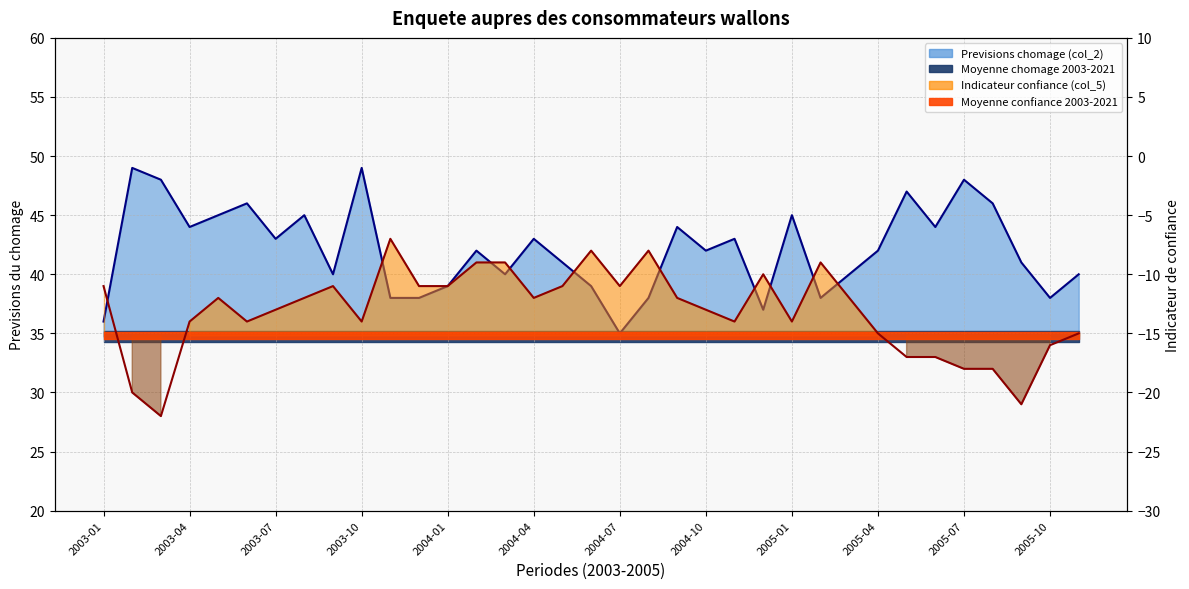

What is the minimum value for Previsions chomage (col_2)?

35